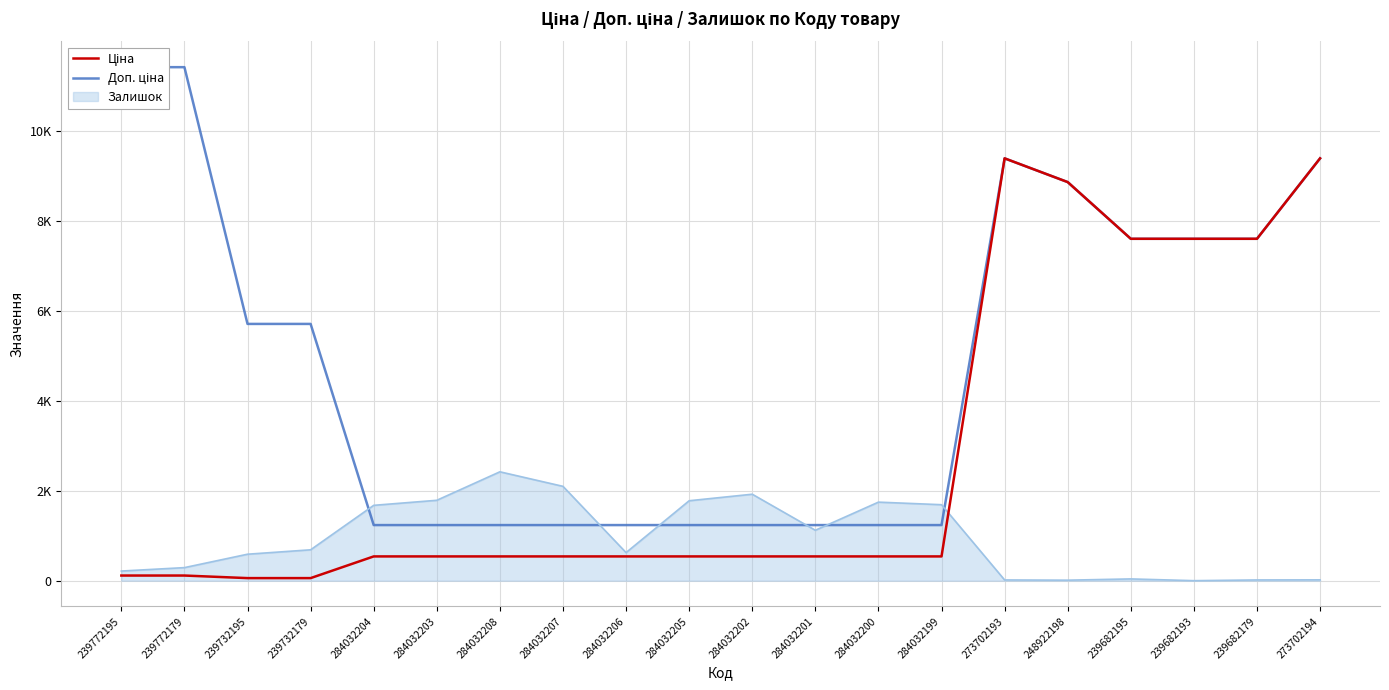

Where is Доп. ціна nearest to the value 6322?

239732195